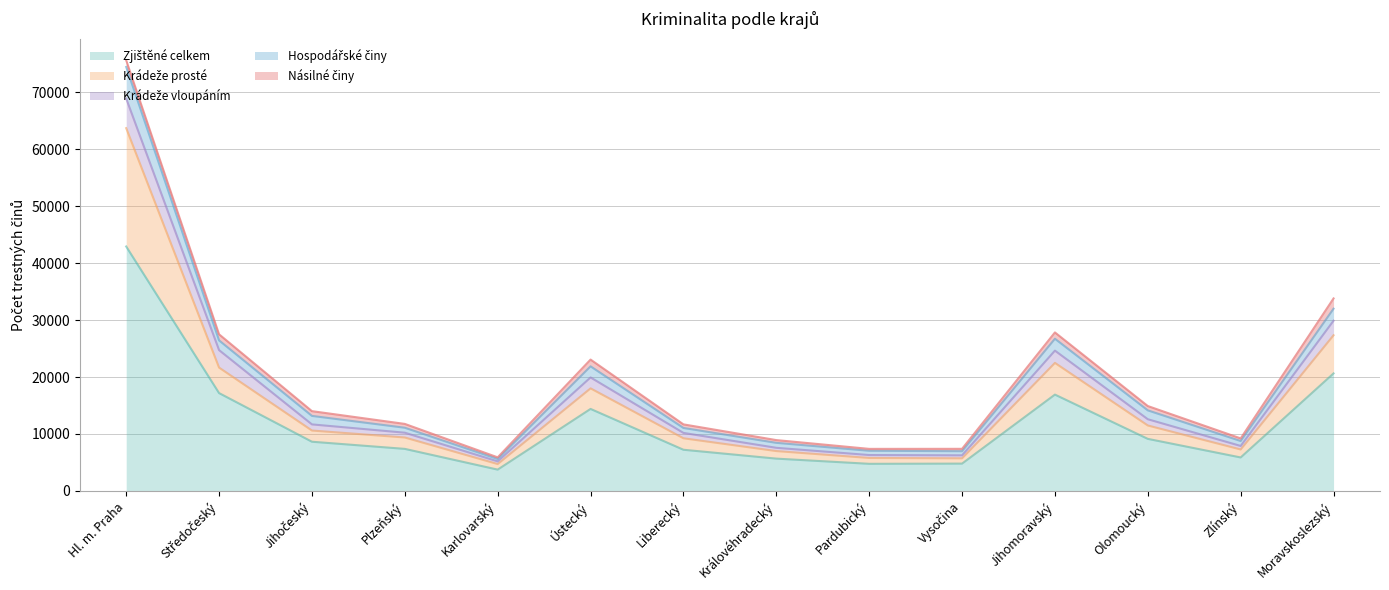

Which category has the lowest value in the Zjištěné celkem series?

Karlovarský